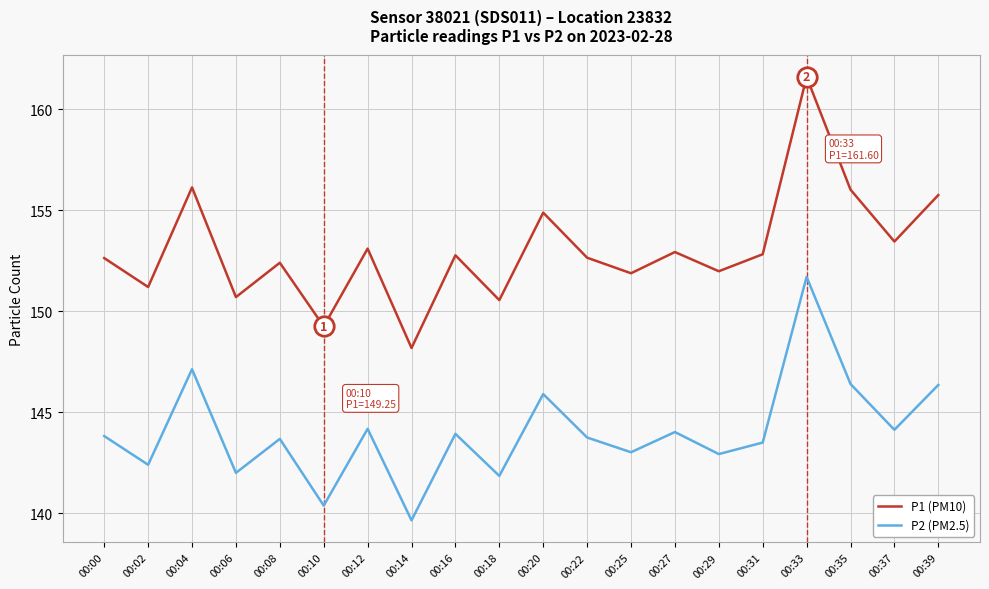

The value of P2 (PM2.5) at 00:08 is 143.7. True or false?

True